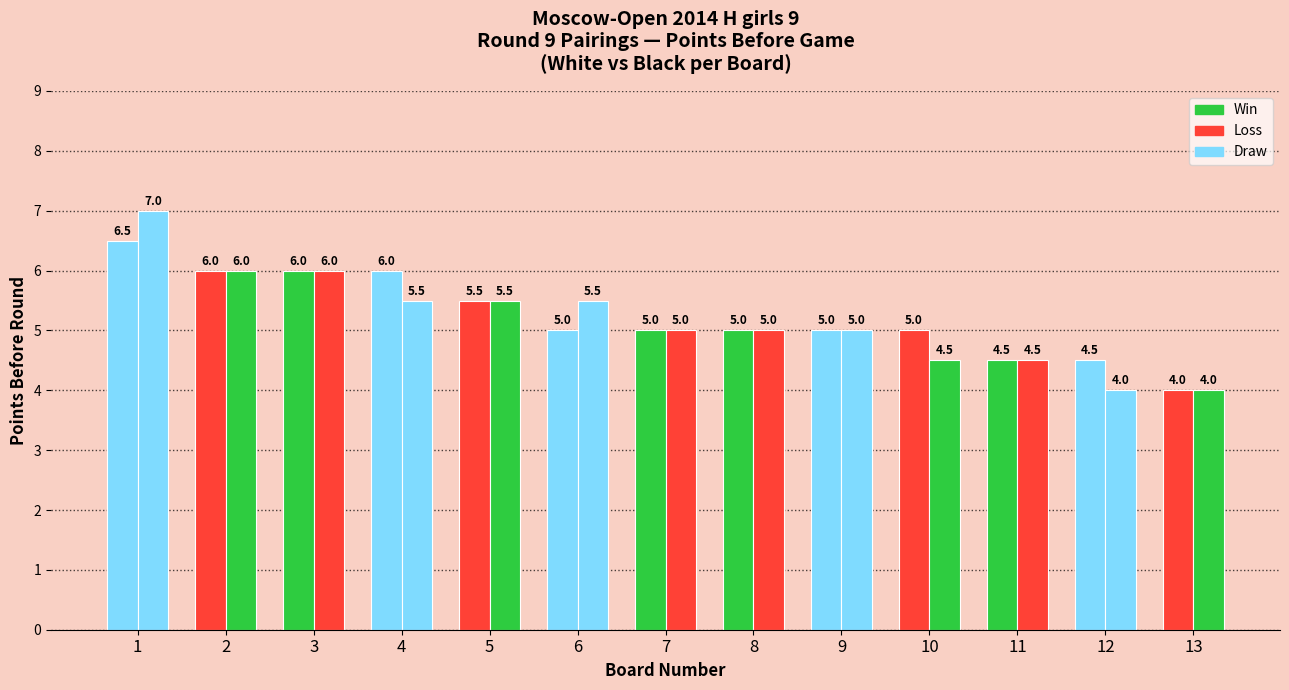

How many bars are there in total?

26